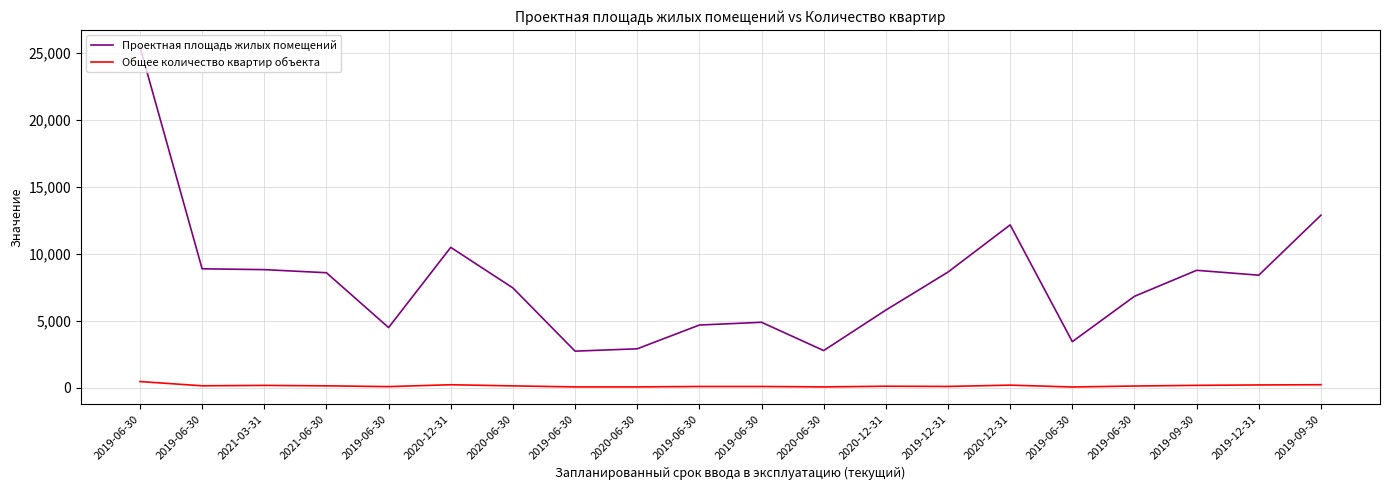

Is the value of Общее количество квартир объекта at 2019-06-30 greater than the value of Проектная площадь жилых помещений at 2019-06-30?

No